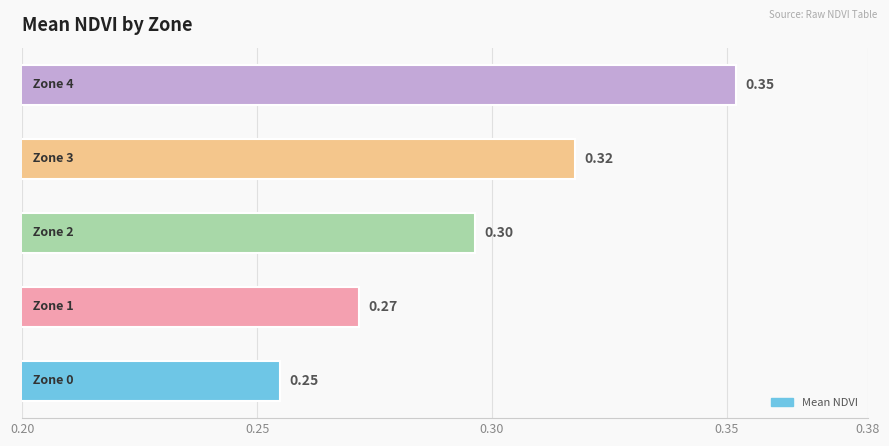

What is the sum of all values?

1.5